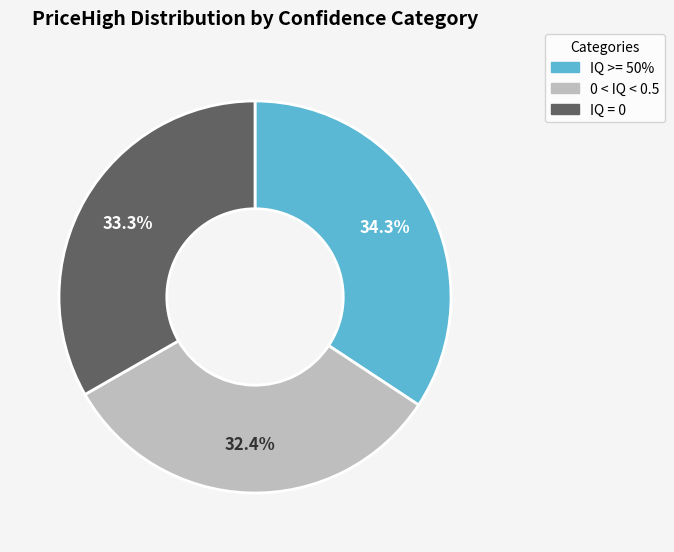

Is there any slice that represents more than half of the pie?

No